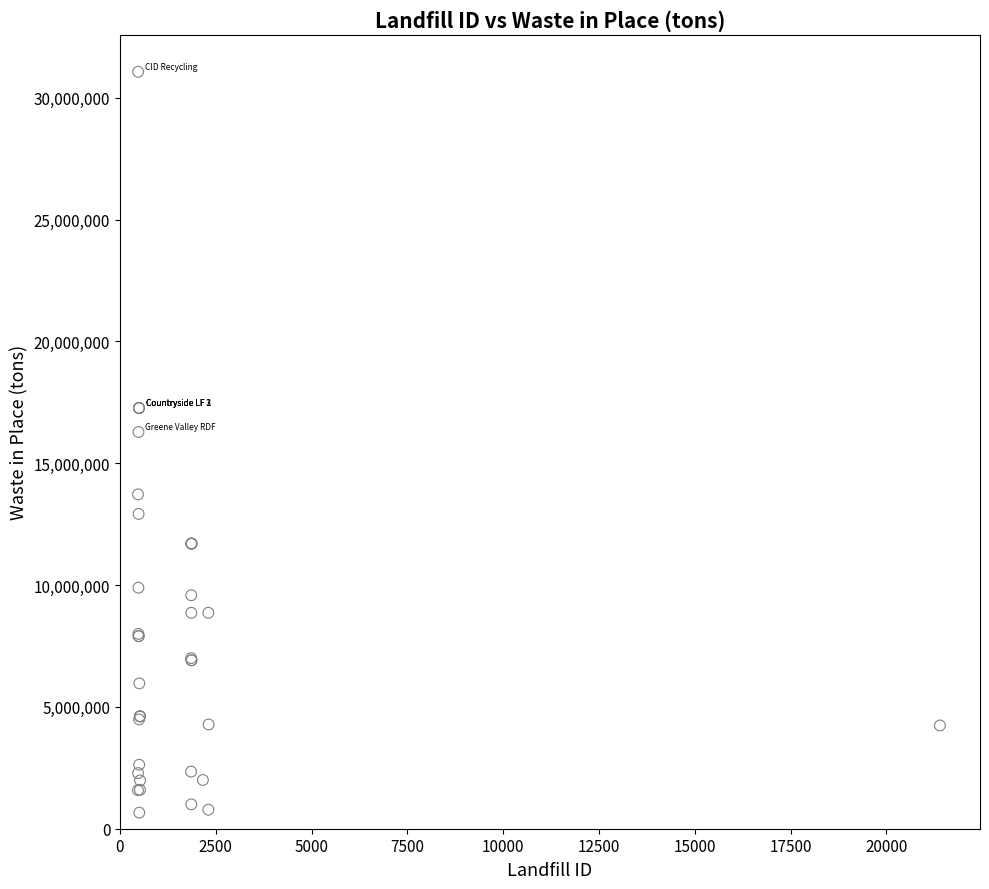

What Y value in the scatter plot is closest to 15863264?

16282279